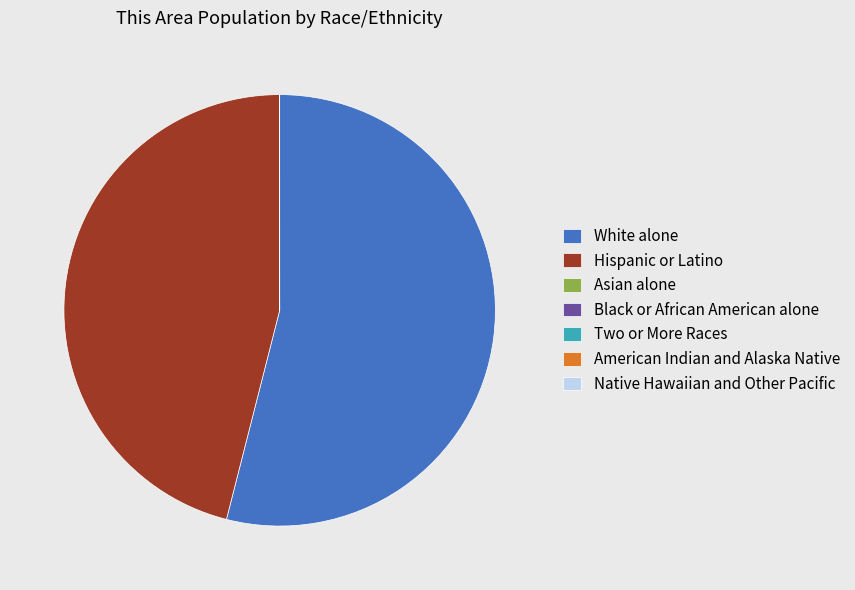

What is the largest slice in the pie chart?

White alone